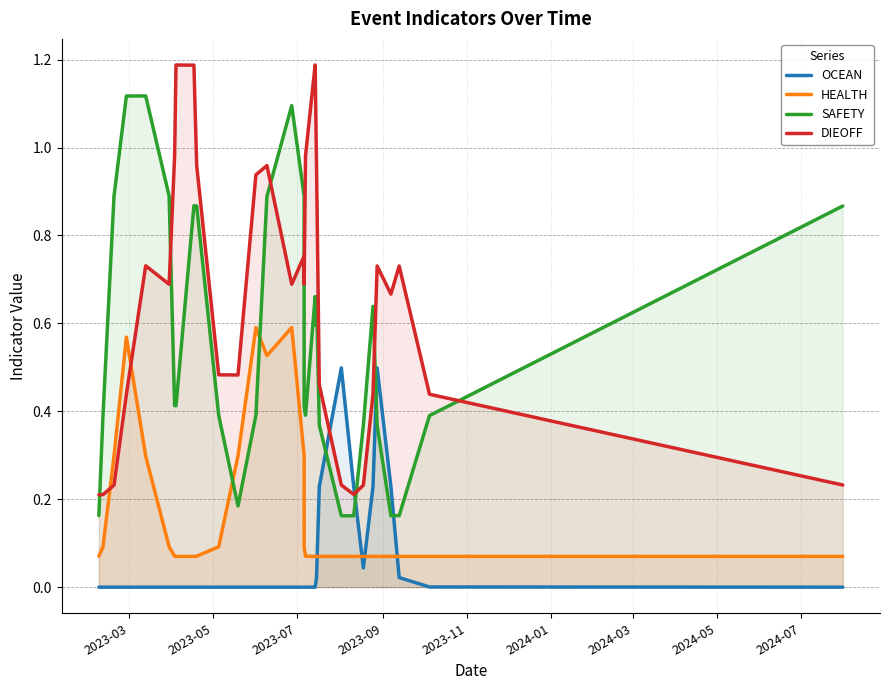

Count the number of data series in this chart.

4